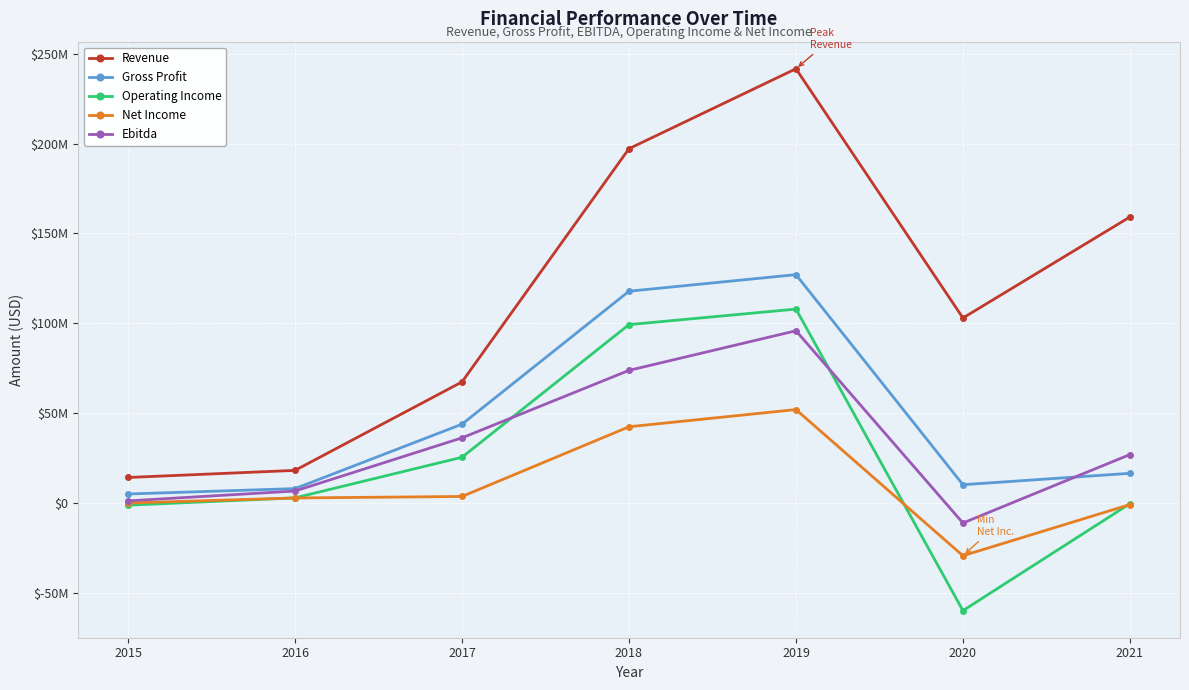

Which series has the largest total across all categories?

Revenue